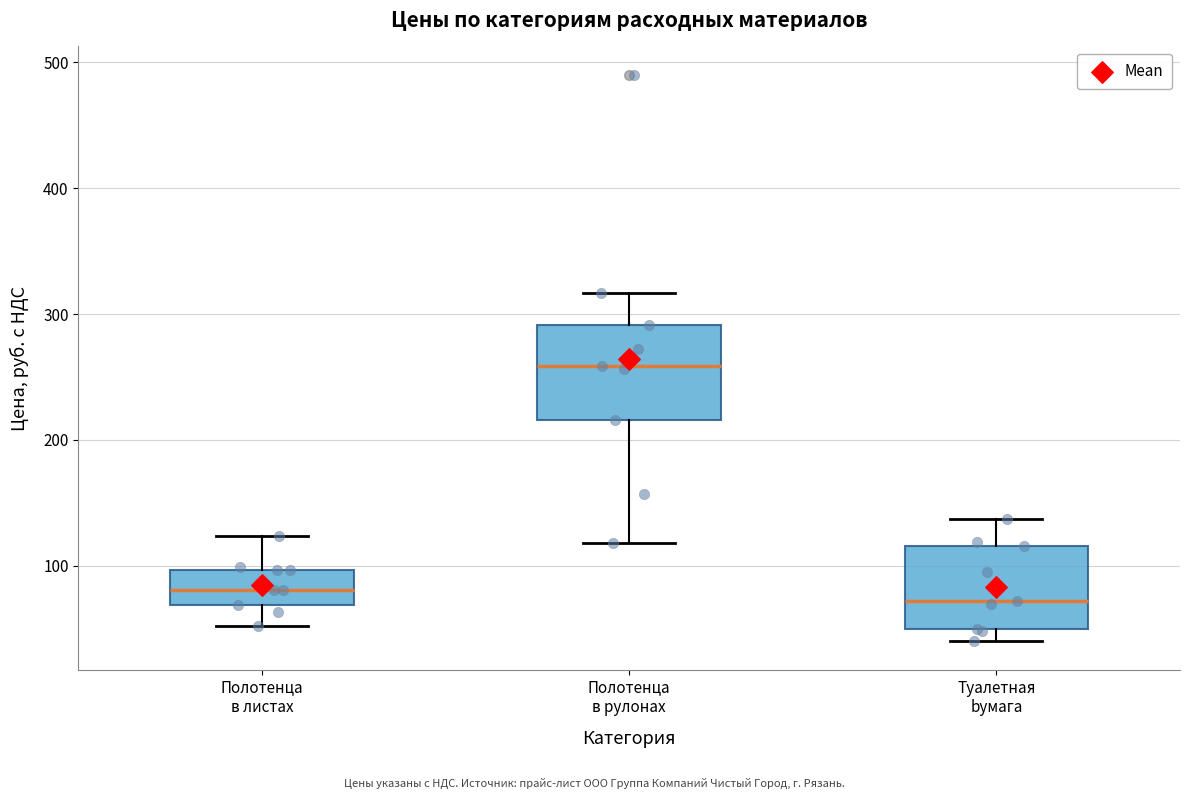

Reading left to right, transcribe this box plot: for each box, give where its median line is, the range the box spans, and where its two whiskers end, as read against the y-axis. The values are not printed on the chart, so give them approximately, as read against the axis.

Полотенца в листах: median 80, box 70 to 100, whiskers 50 to 120
Полотенца в рулонах: median 260, box 220 to 290, whiskers 120 to 320
Туалетная bумага: median 70, box 50 to 120, whiskers 40 to 140